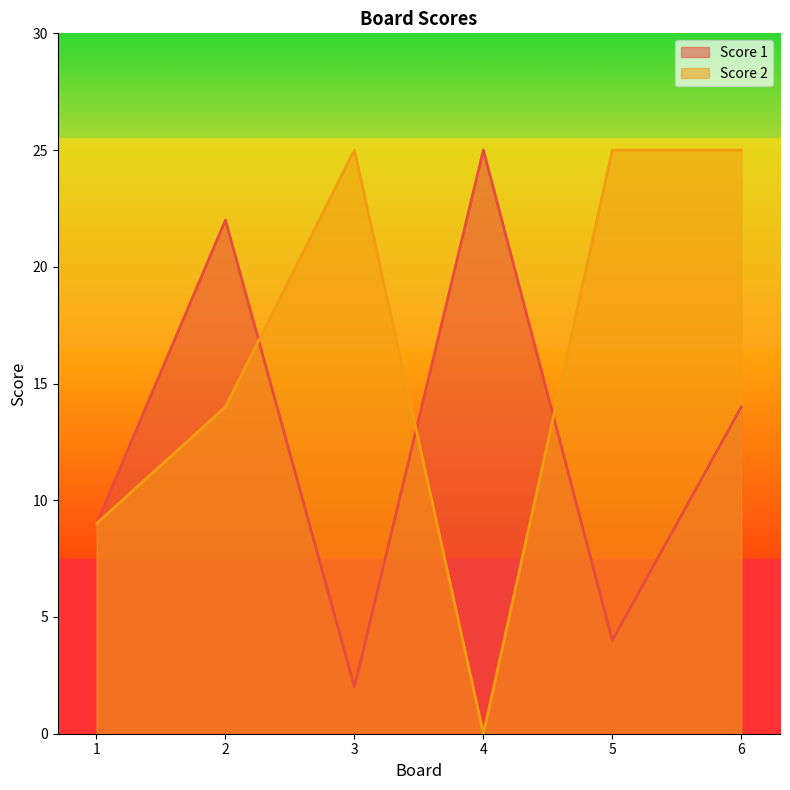

Count the Score 2 values in the range 9 to 25.

5